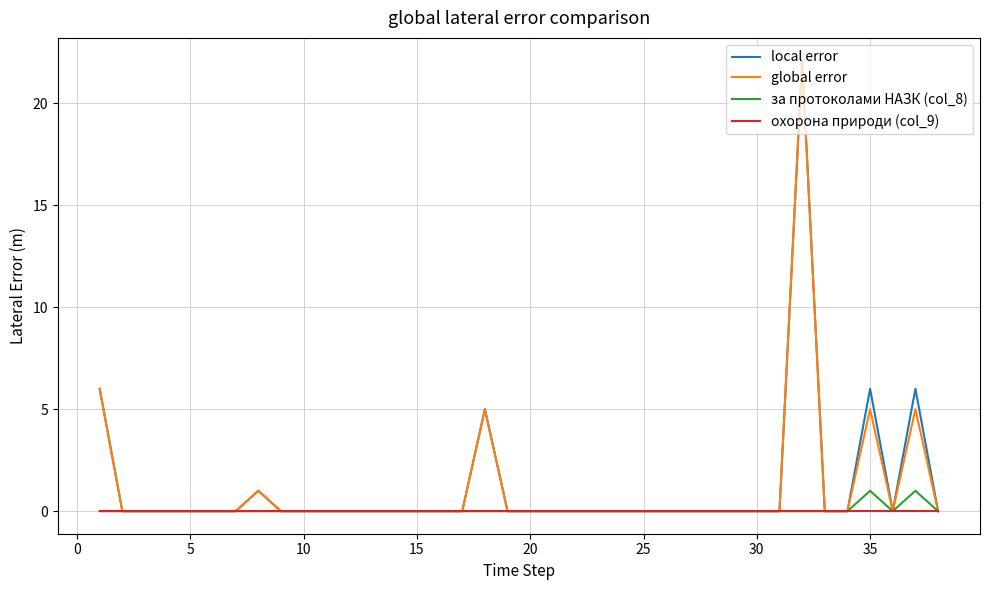

Which series has the largest total across all categories?

local error